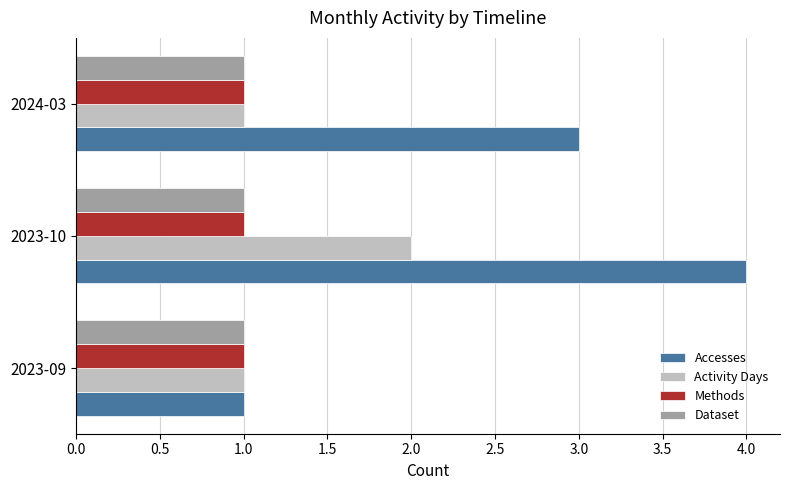

Which series has the widest spread of values?

Accesses